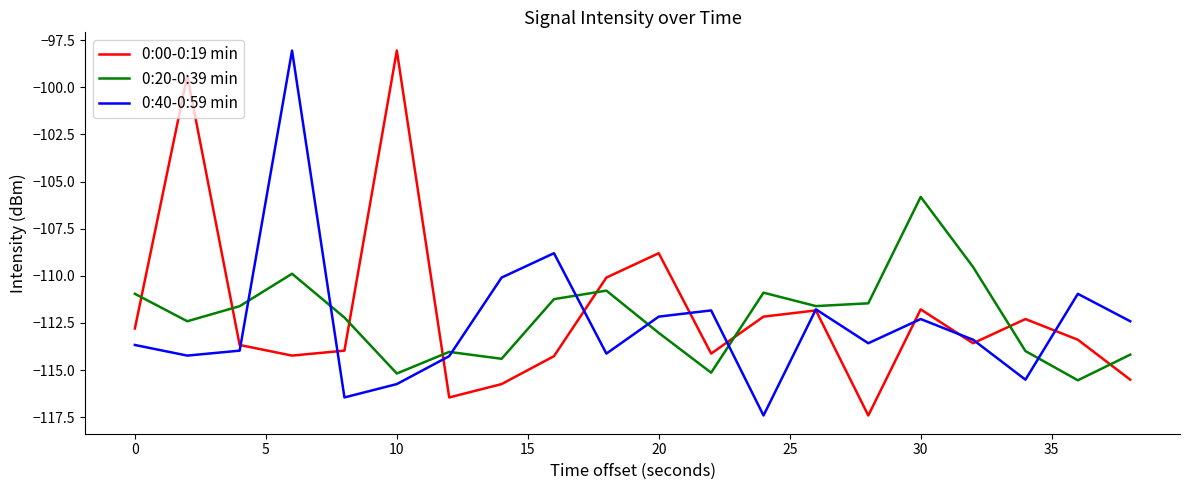

What is the maximum value shown in the chart?

-98.0